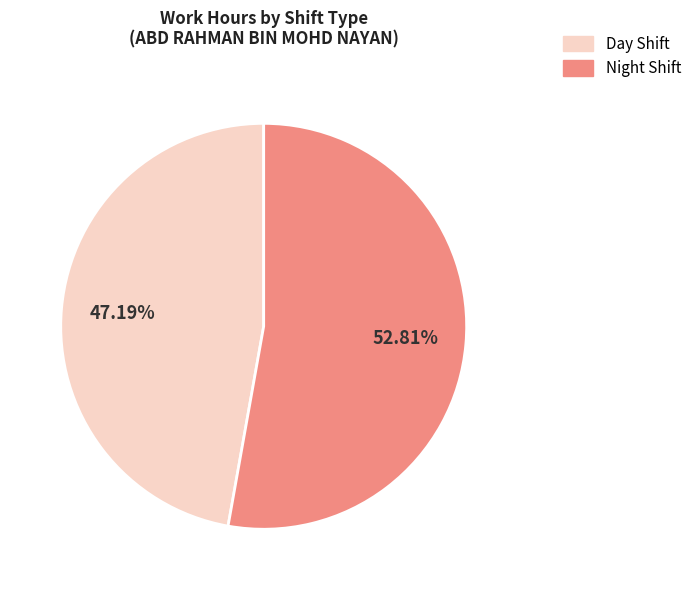

To the nearest percent, what is the difference between the largest and smallest slice percentages?

6%